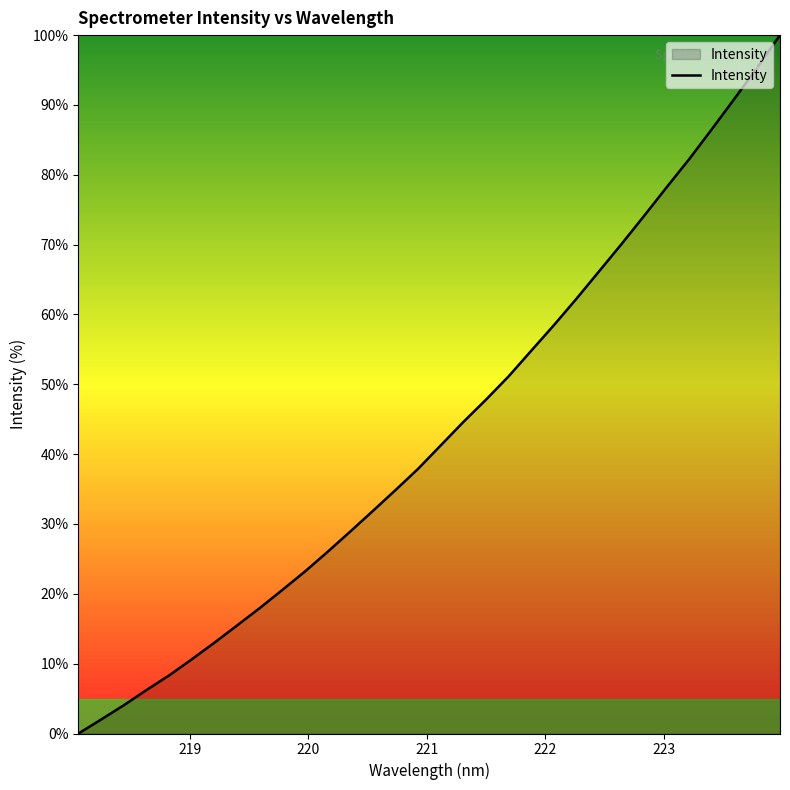

True or false: the data has more than 2 interior local peaks.

False